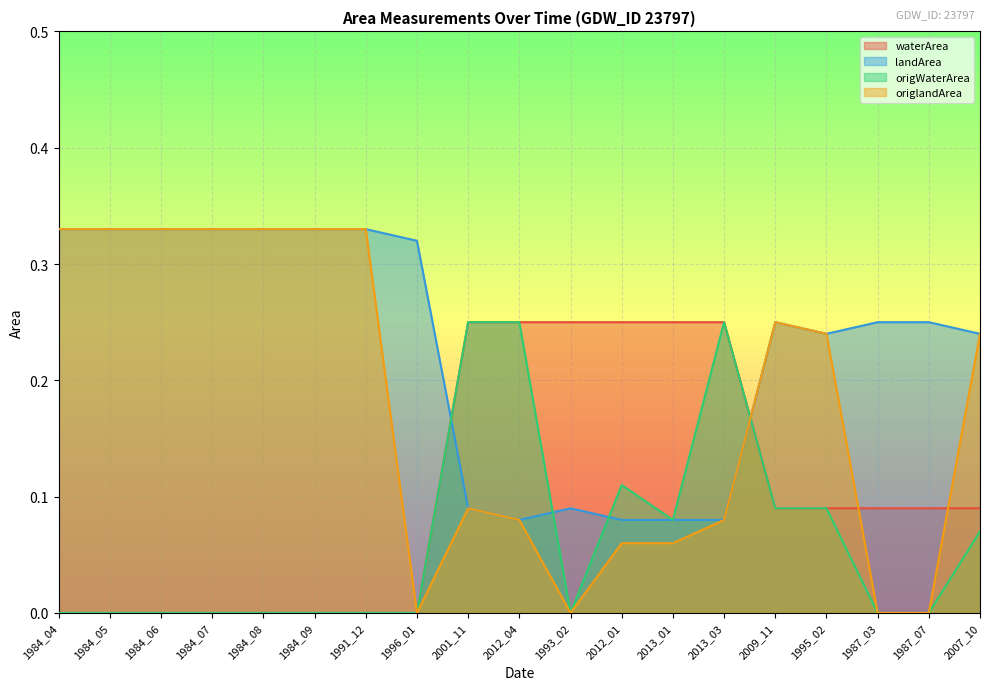

How many origWaterArea values are between 0 and 1?

19